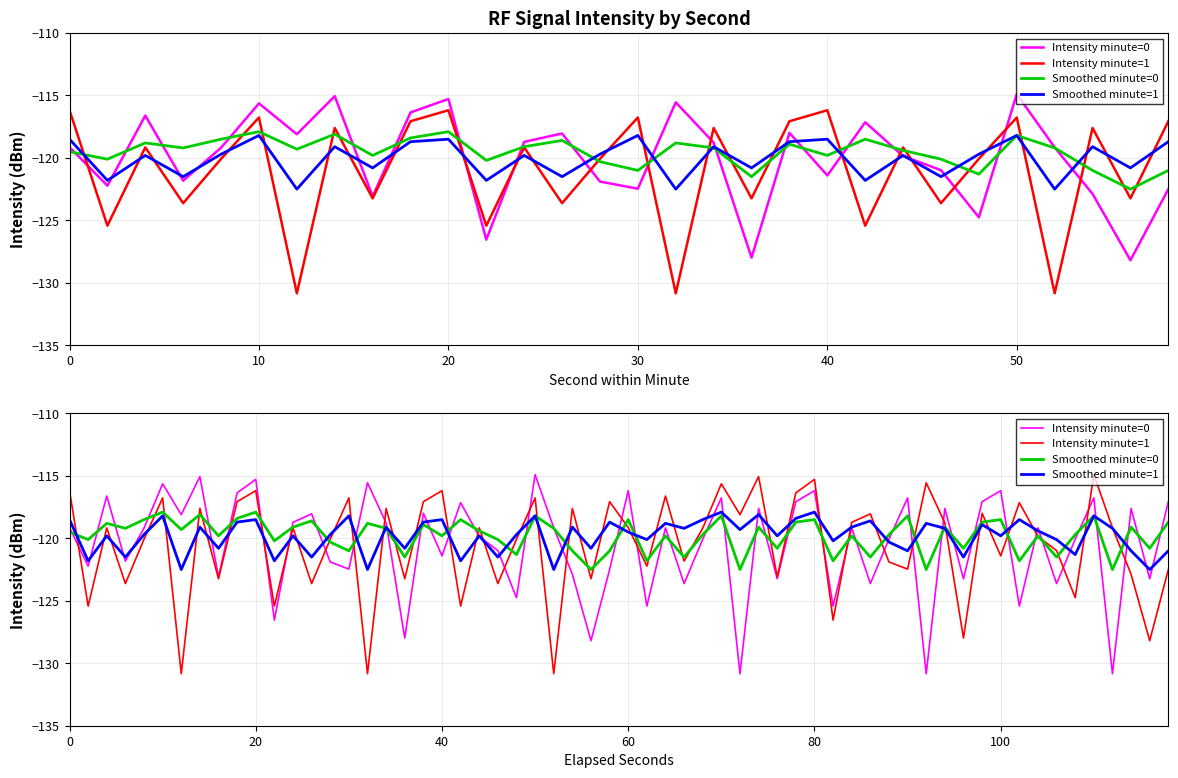

How many interior local peaks does the intensity(dBm) min0 series have?

9